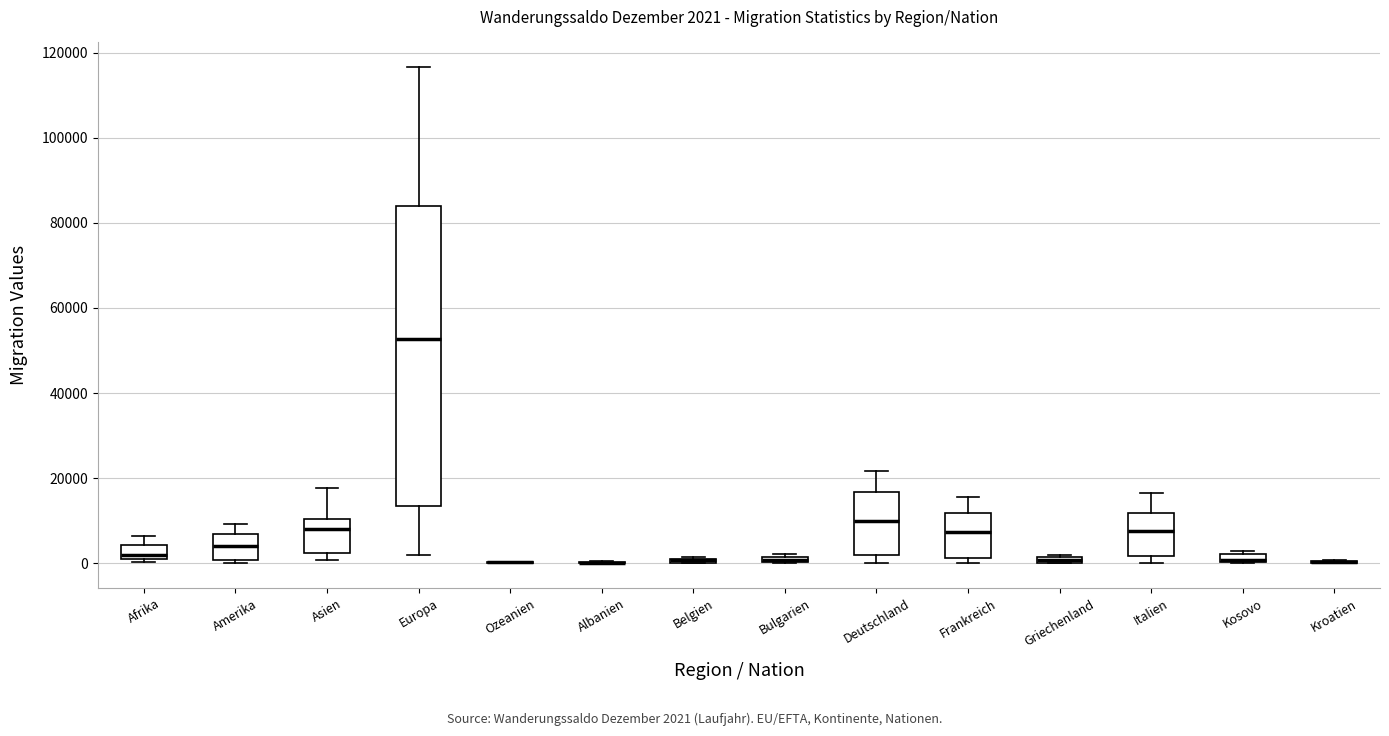

Comparing the boxes themselves (not the whiskers), which one is the tallest?

Europa